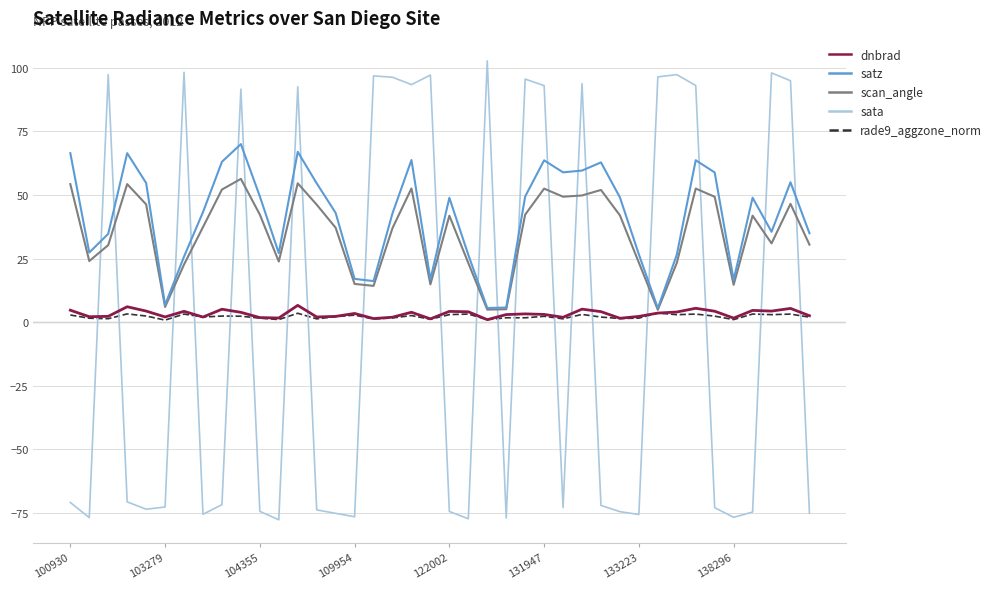

After their last crossing, which series has the higher values: satz or sata?

satz